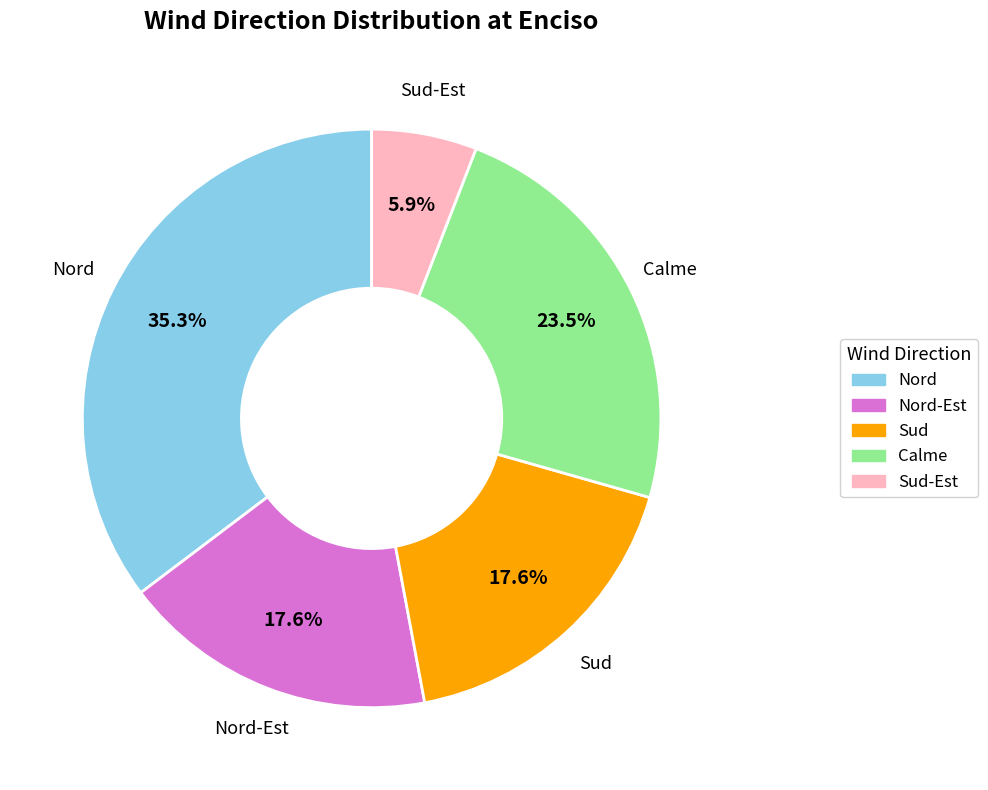

To the nearest percent, what is the difference between the largest and smallest slice percentages?

29%